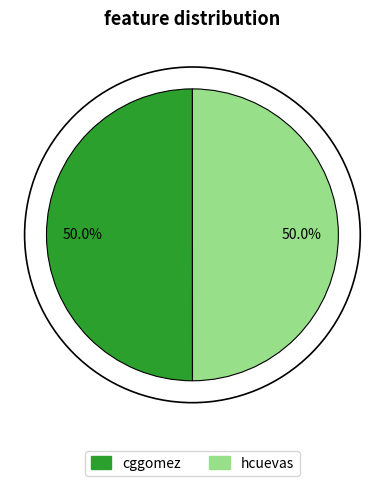

How many slices are in this pie chart?

2